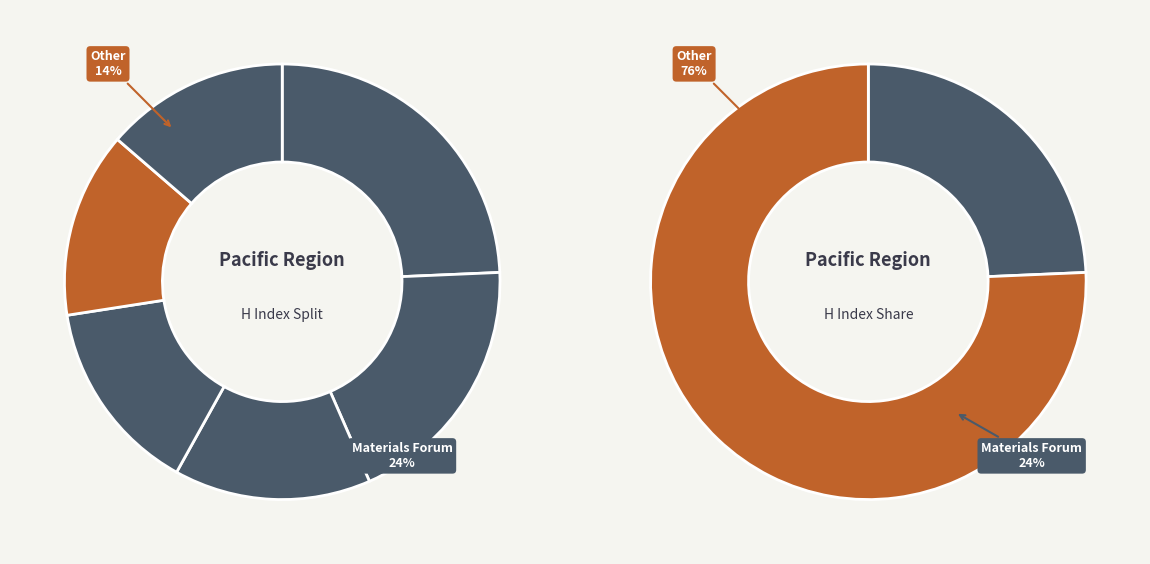

Count the number of slices in the pie.

6